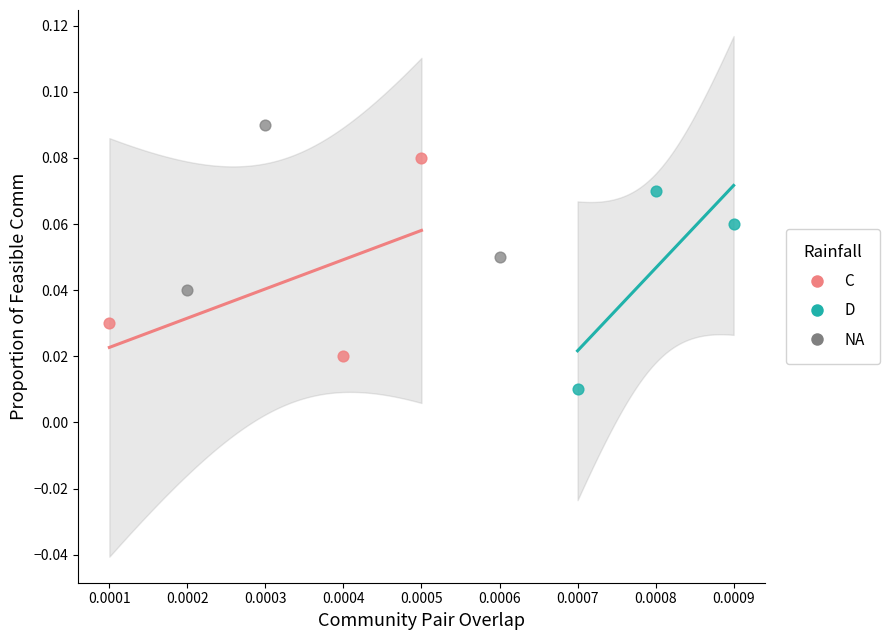

Which series contains the lowest Y value?

D